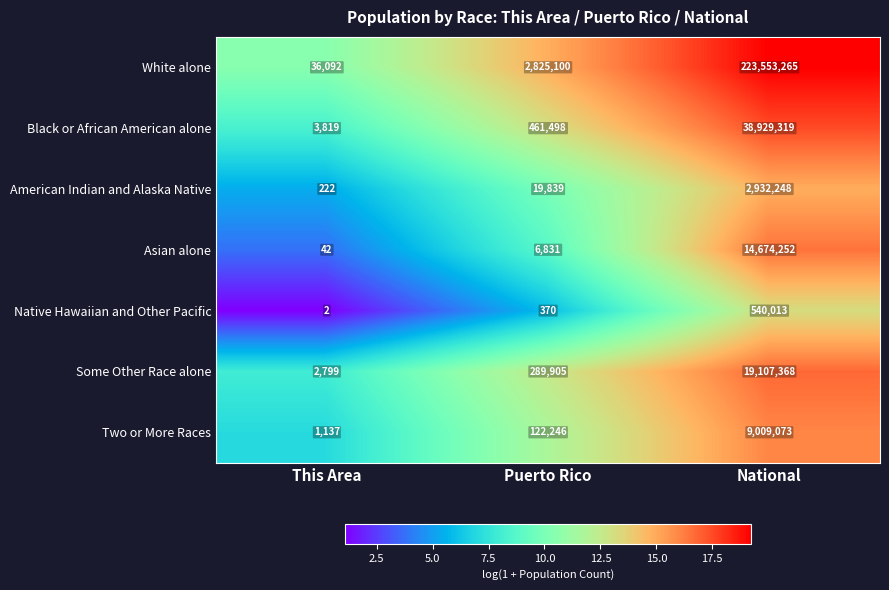

What is the total value across all series at This Area?

44113